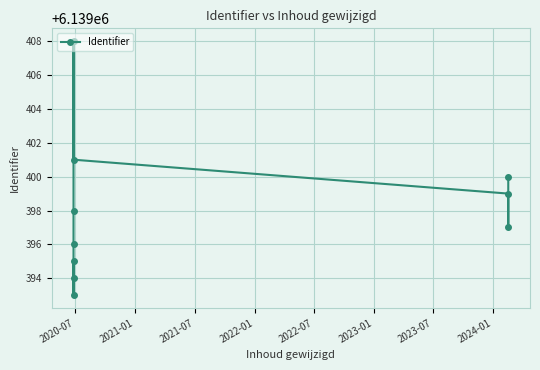

Is it true that the value at 2022-01 is 3737363?

False